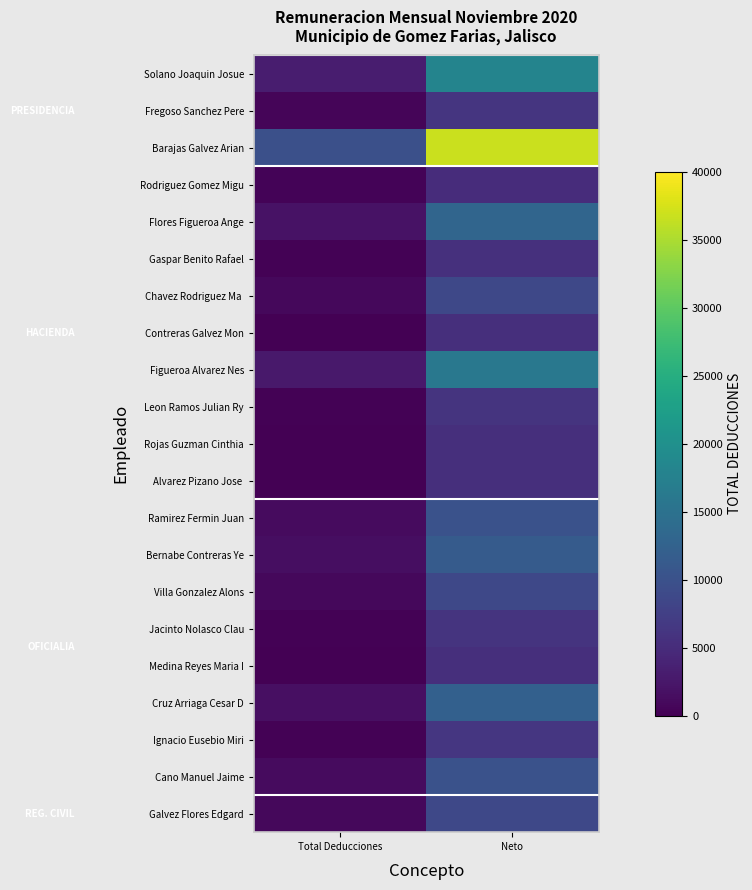

Which series changed the most between Total Deducciones and Neto?

Barajas Galvez Arian